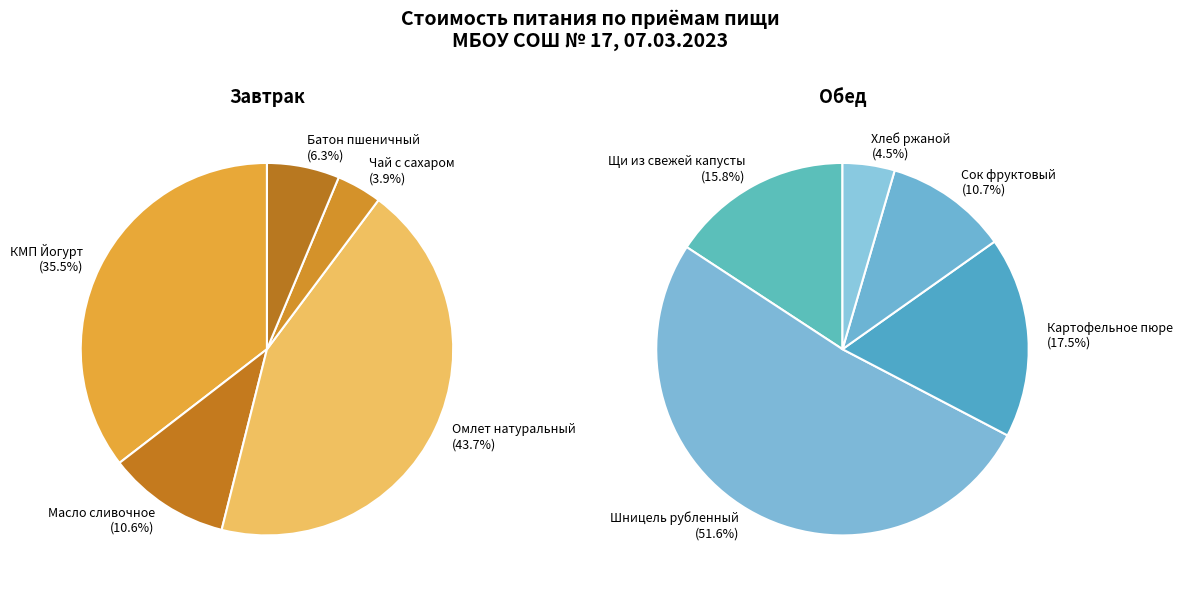

Count the number of slices in the pie.

5